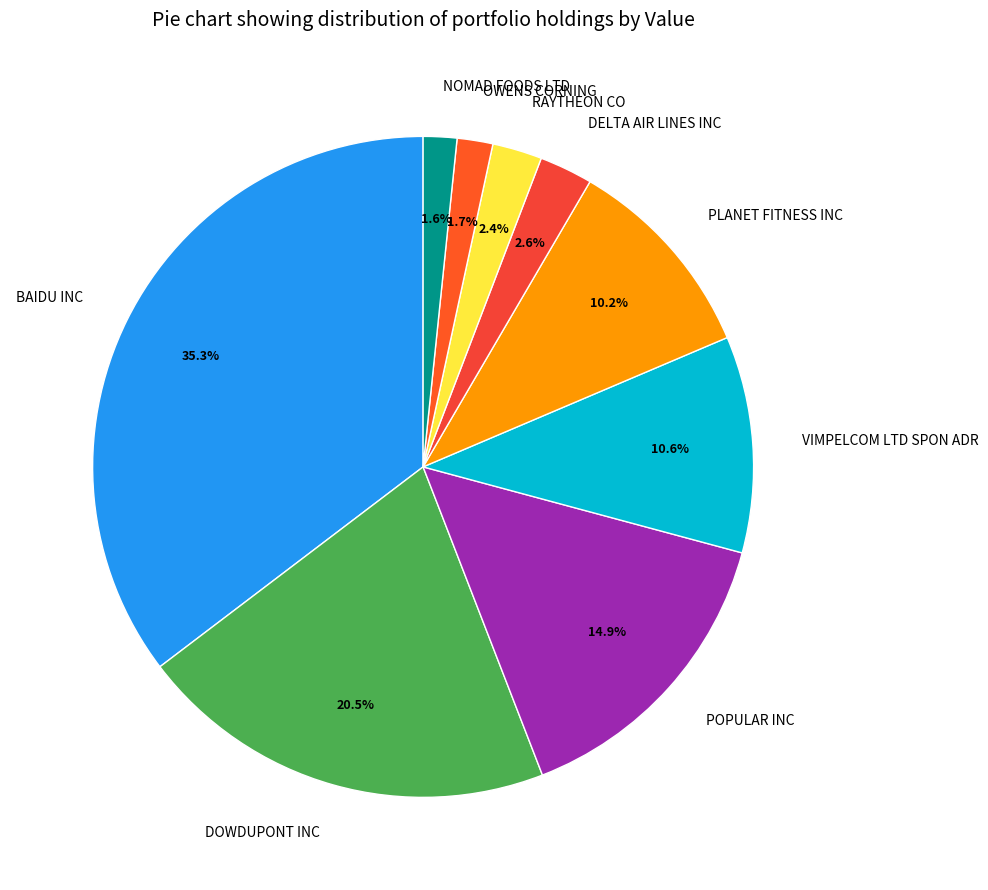

Which slice is the largest?

BAIDU INC